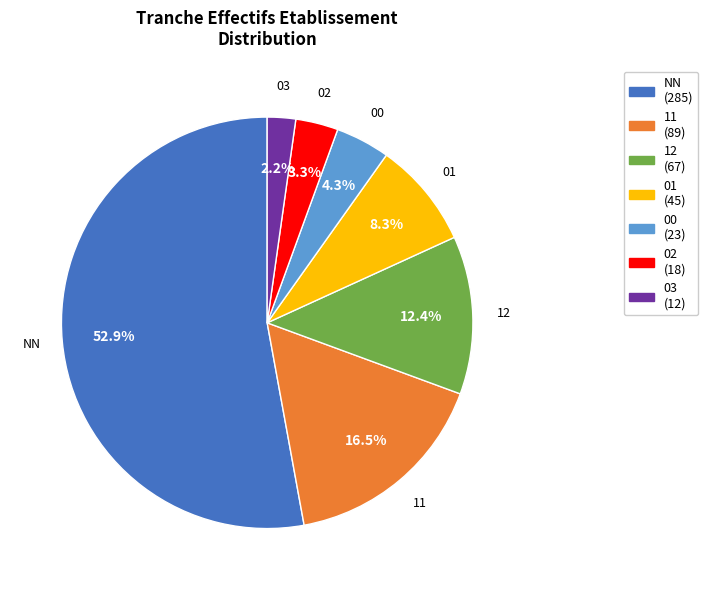

Which slice is the smallest?

03